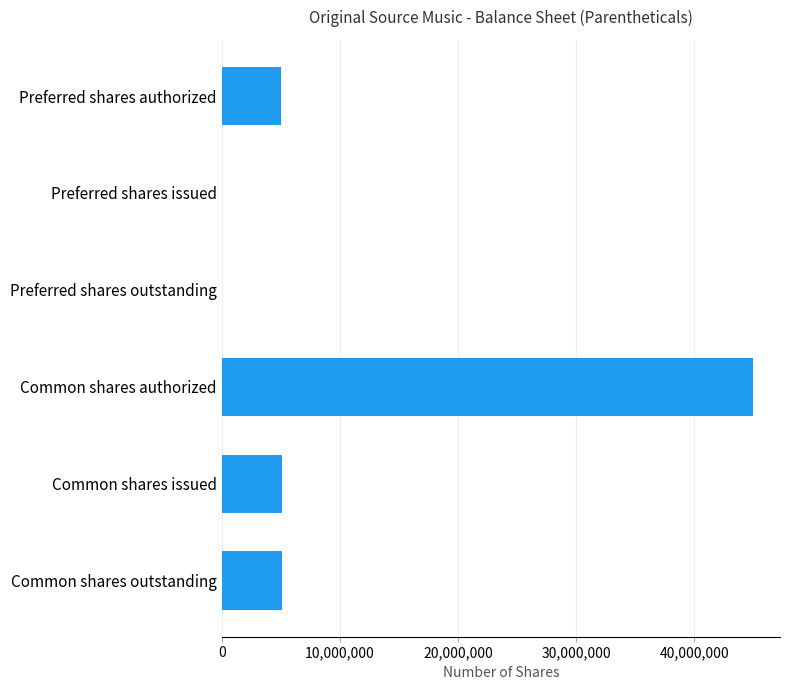

How many distinct data groups are displayed?

1